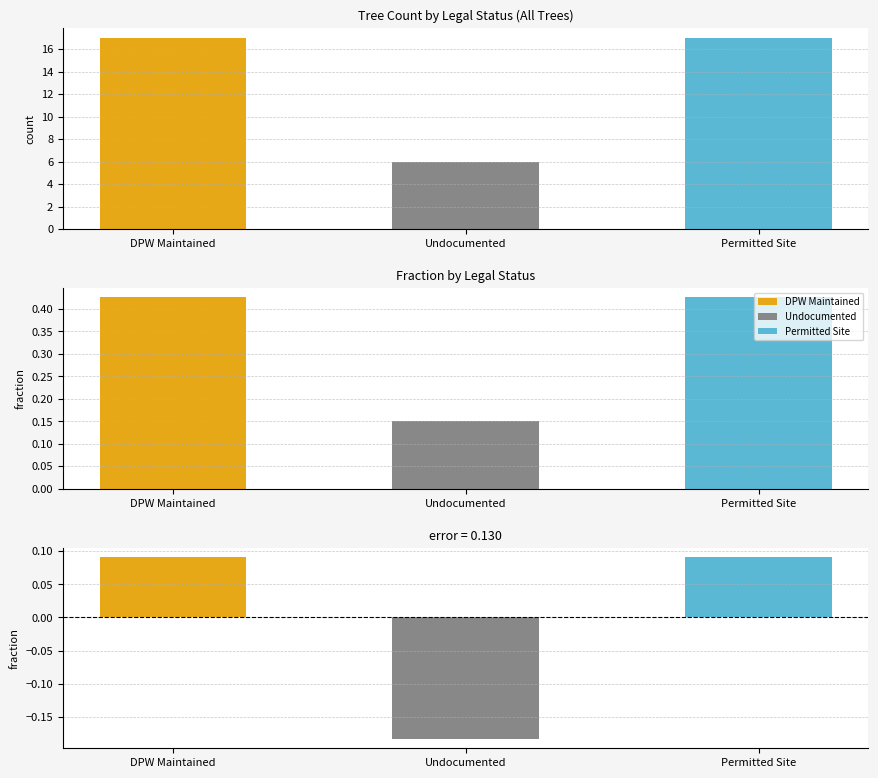

What is the maximum value shown in the chart?

17